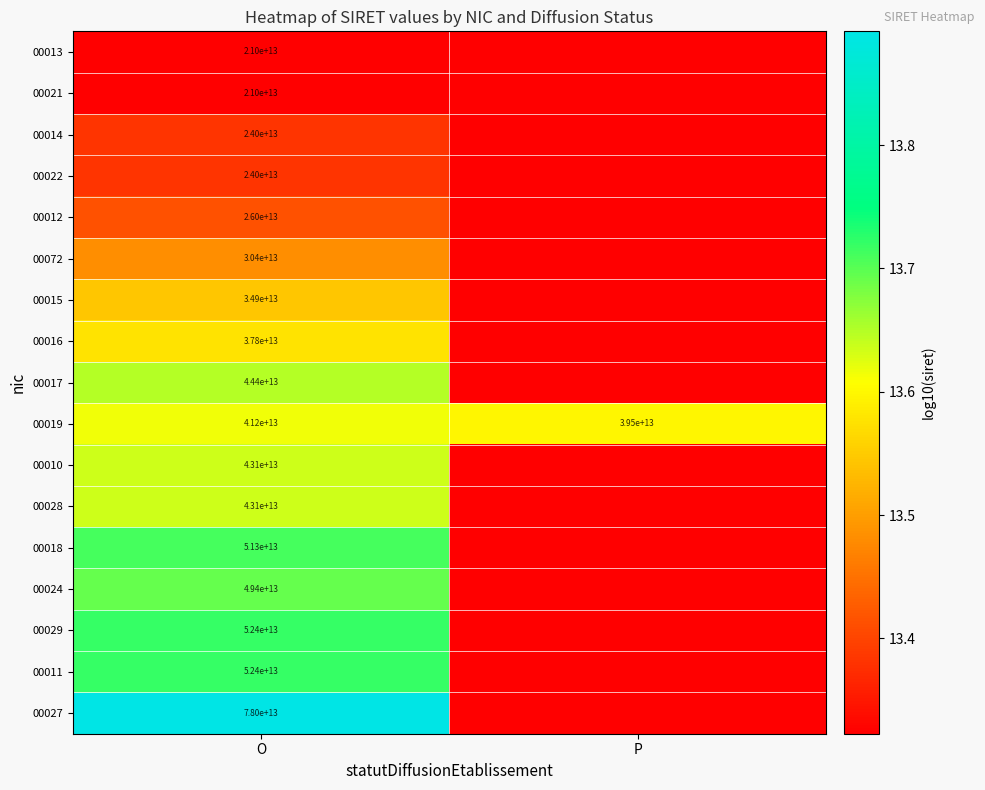

Is the value of 00027 at O greater than the value of 00015 at O?

Yes